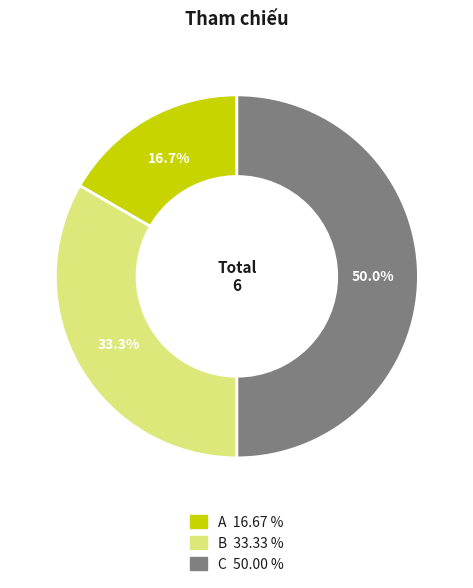

What is the smallest slice in the pie chart?

A